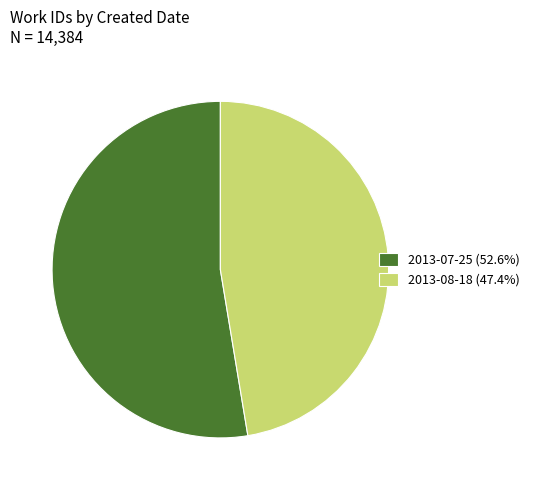

Approximately how many times larger is the value at 2013-07-25 (52.6%) compared to 2013-08-18 (47.4%)?

1.1